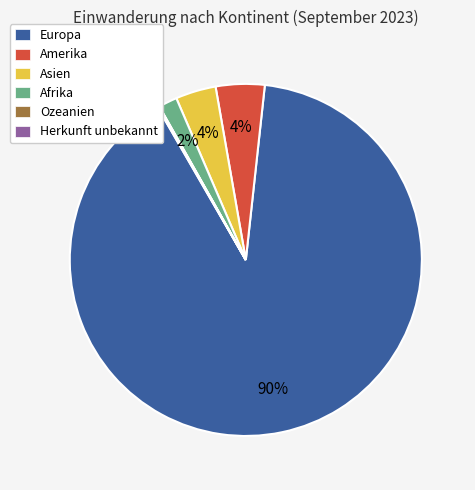

Does Europa account for over 50% of the chart?

Yes